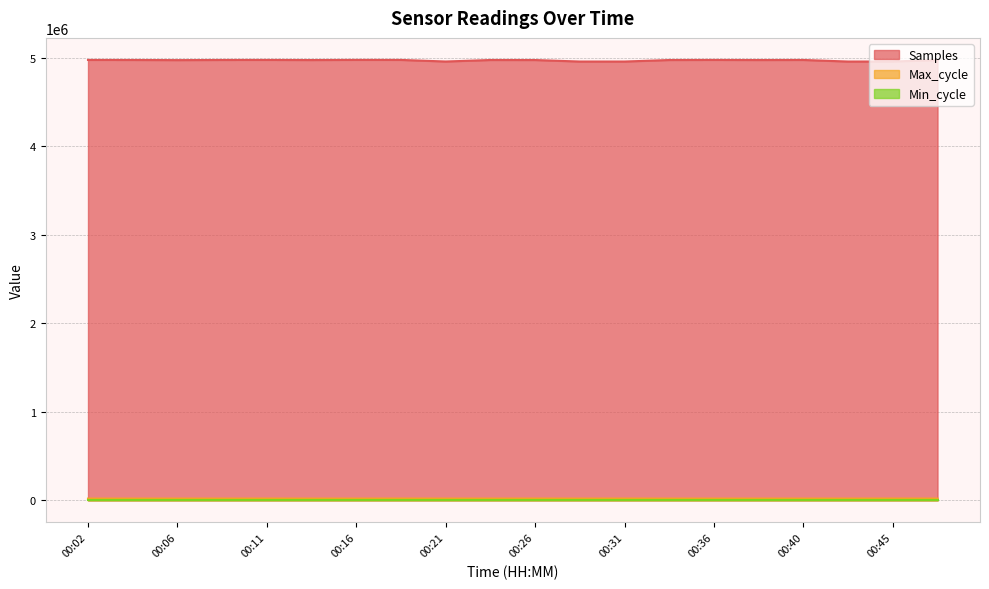

Which series has the largest range (max minus min)?

Samples